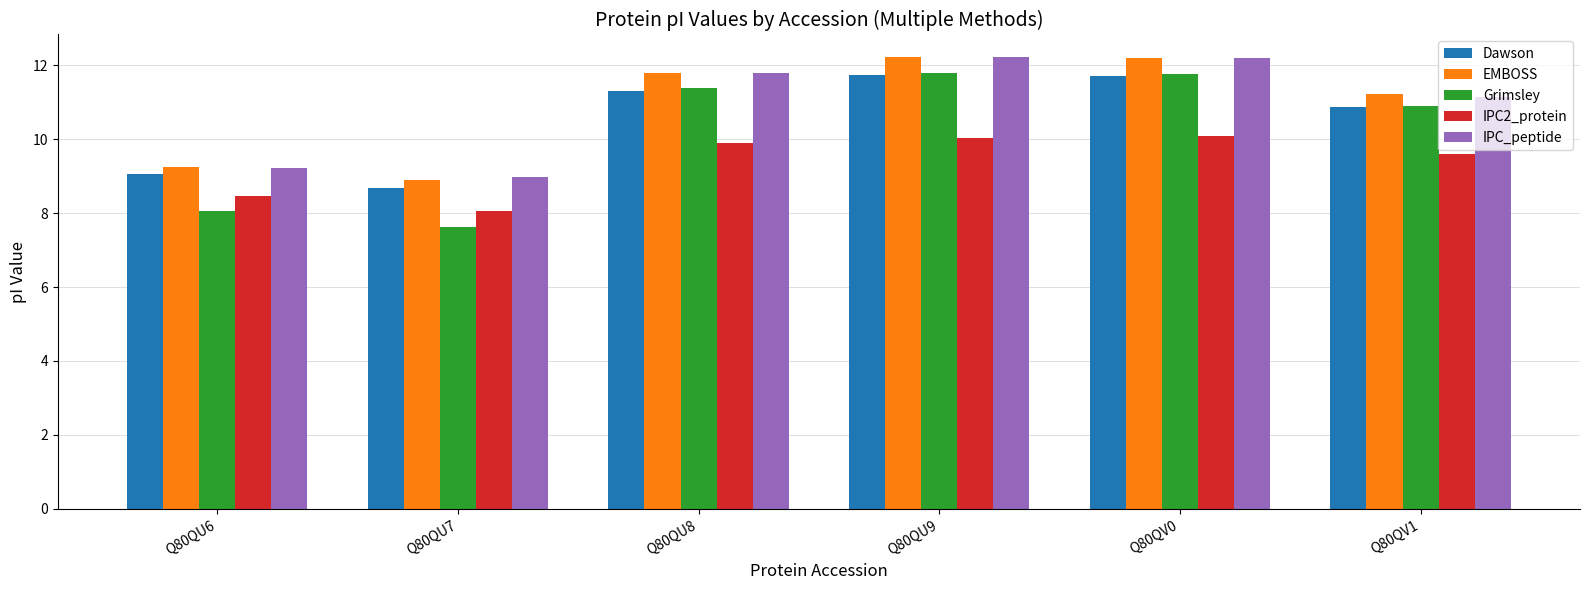

Between Q80QU9 and Q80QV1, which series saw the biggest shift?

IPC_peptide